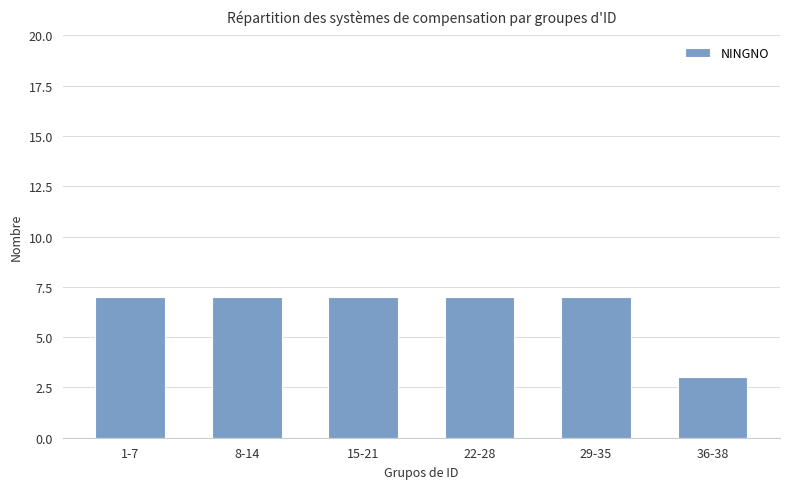

What is the difference between the maximum and minimum values?

4